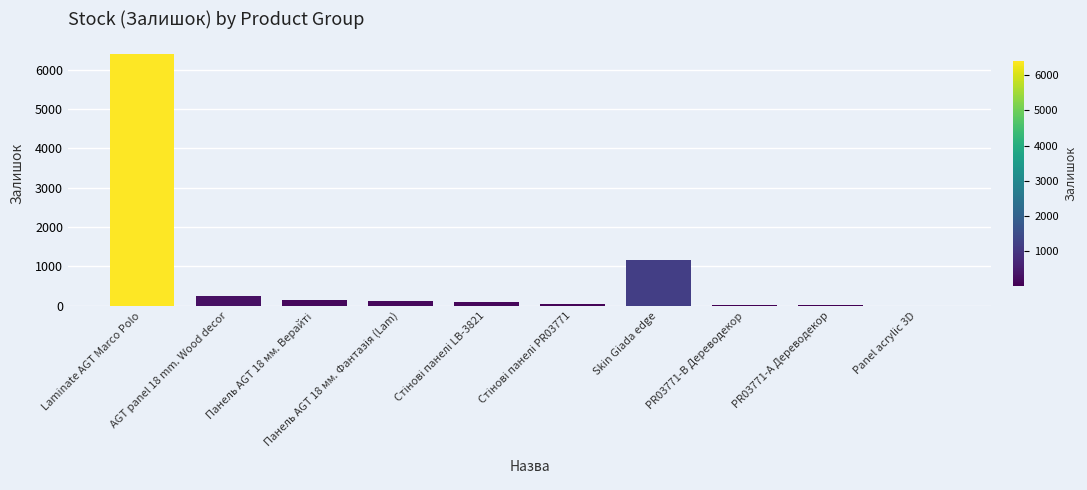

At which label is the value closest to 3203?

Skin Giada edge